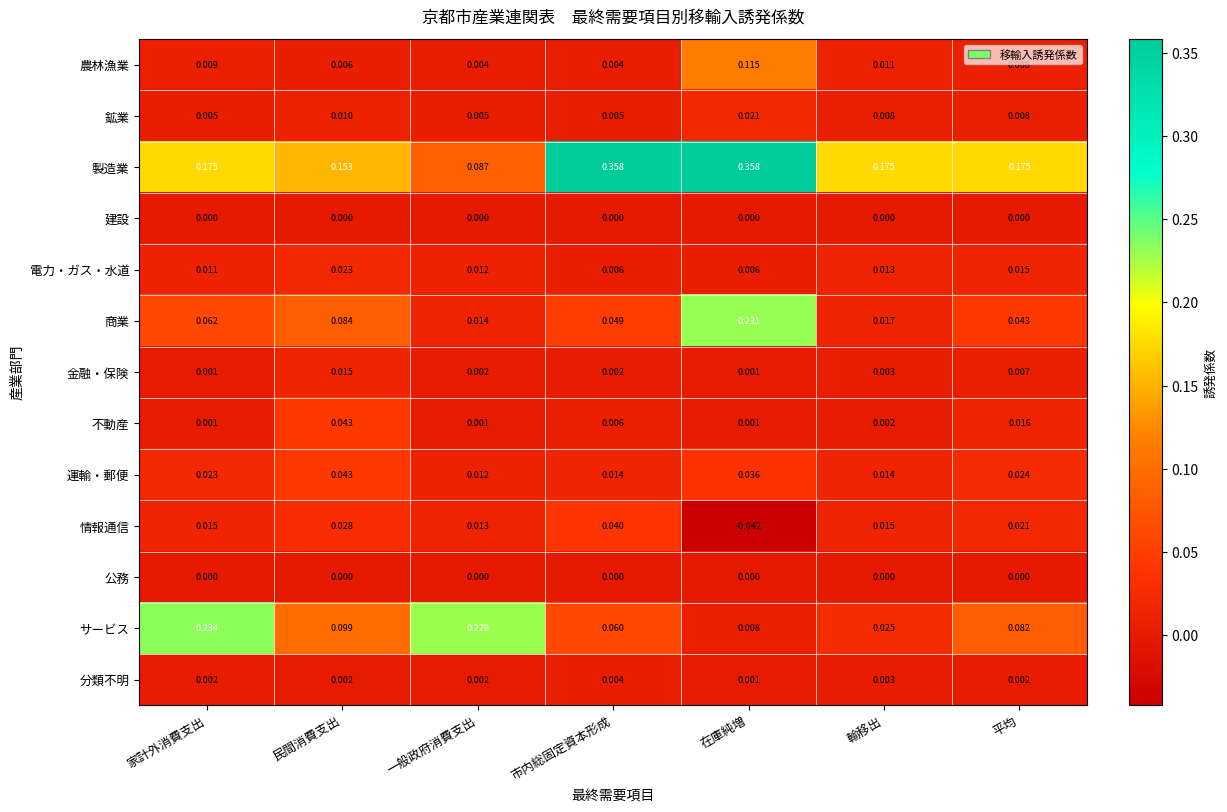

Which series changed the most between 一般政府消費支出 and 輸移出?

サービス